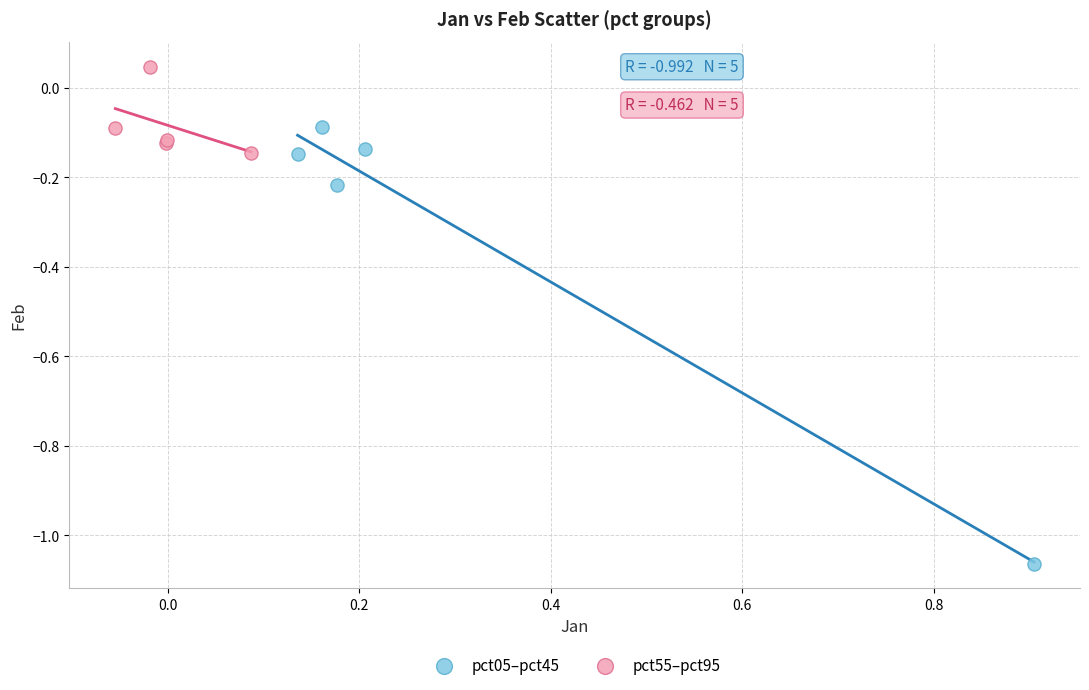

What are all the series names shown in the legend?

pct05–pct45, pct55–pct95